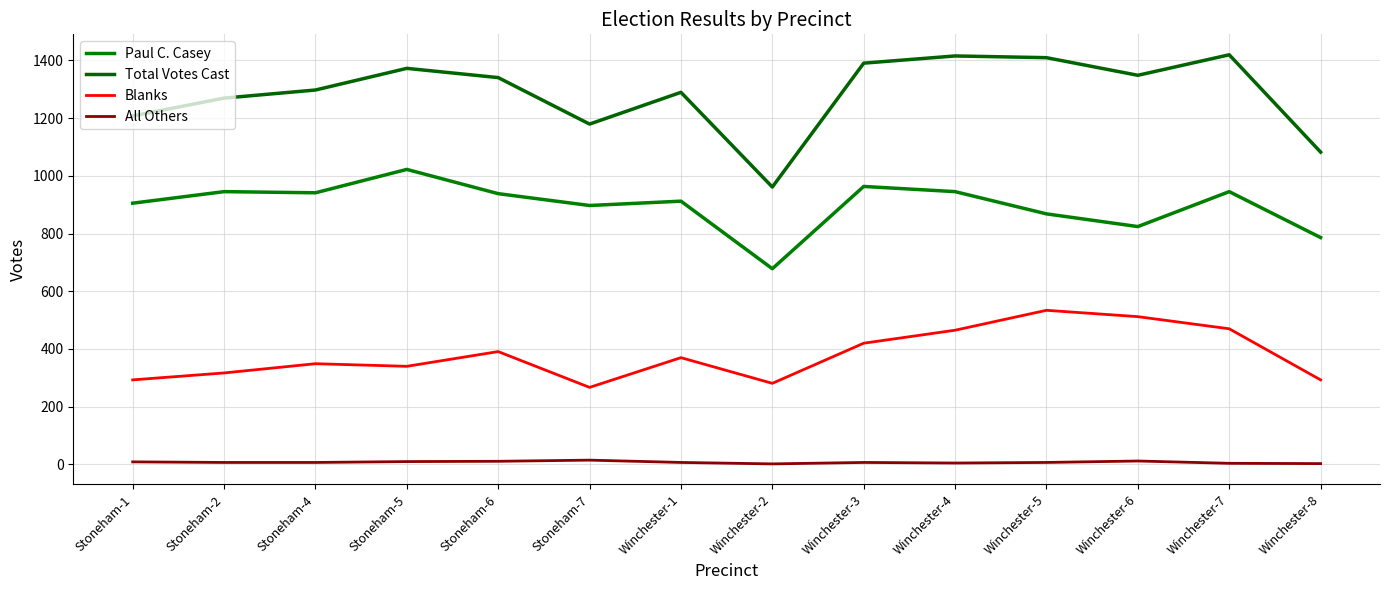

Which label corresponds to the smallest value in the chart?

Winchester-2